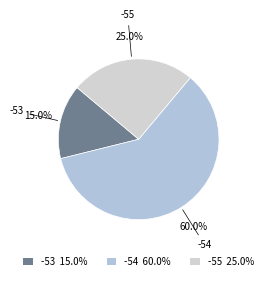

How many slices are in this pie chart?

3